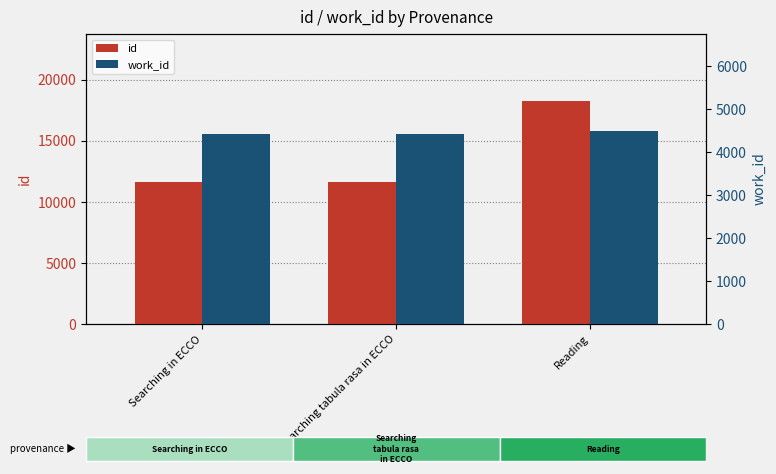

At how many categories does at least one series exceed 15818?

1